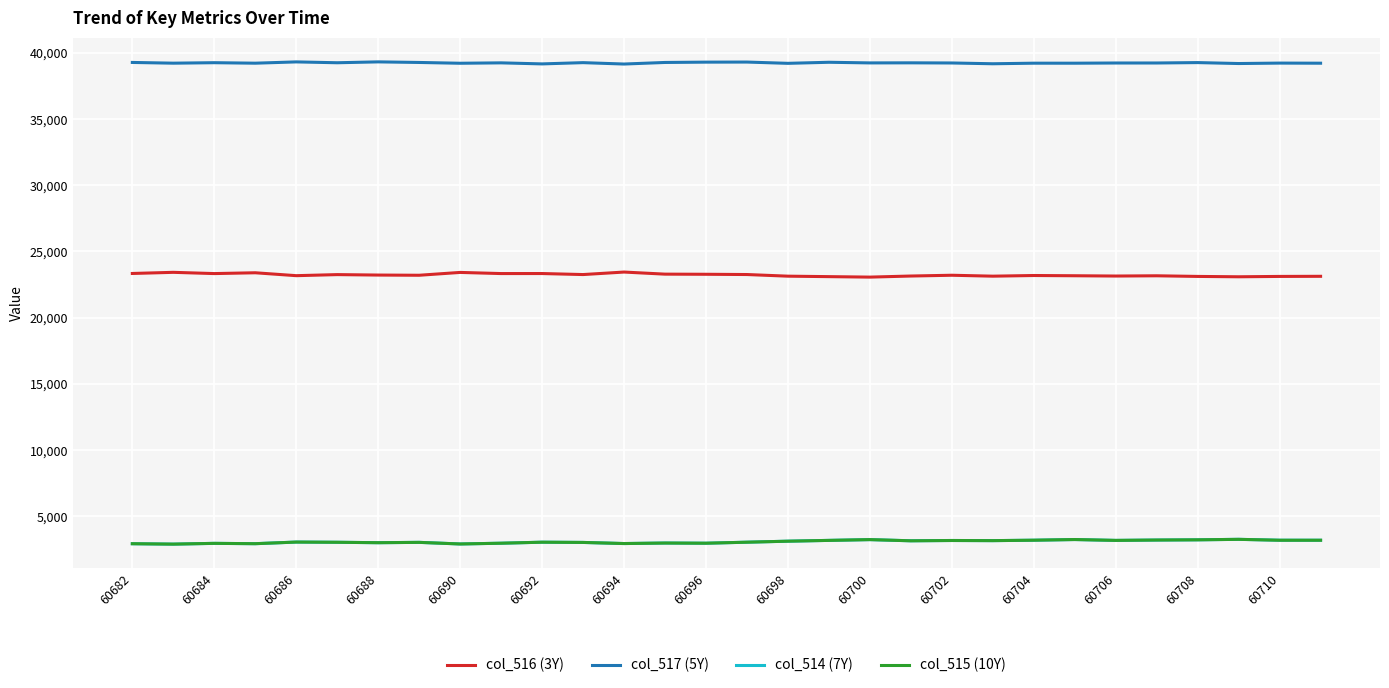

True or false: col_517 (5Y) and col_515 (10Y) cross at least once.

False